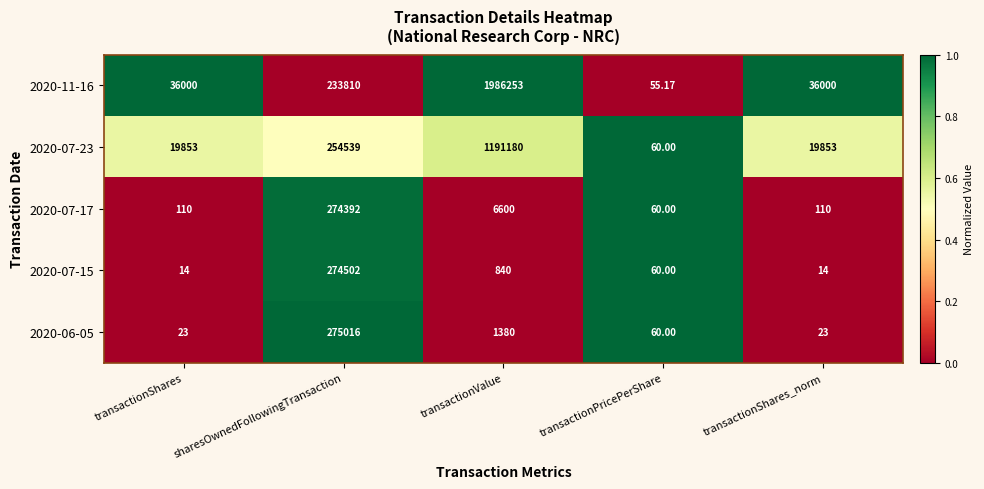

At which category does the chart reach its peak across all series?

transactionValue